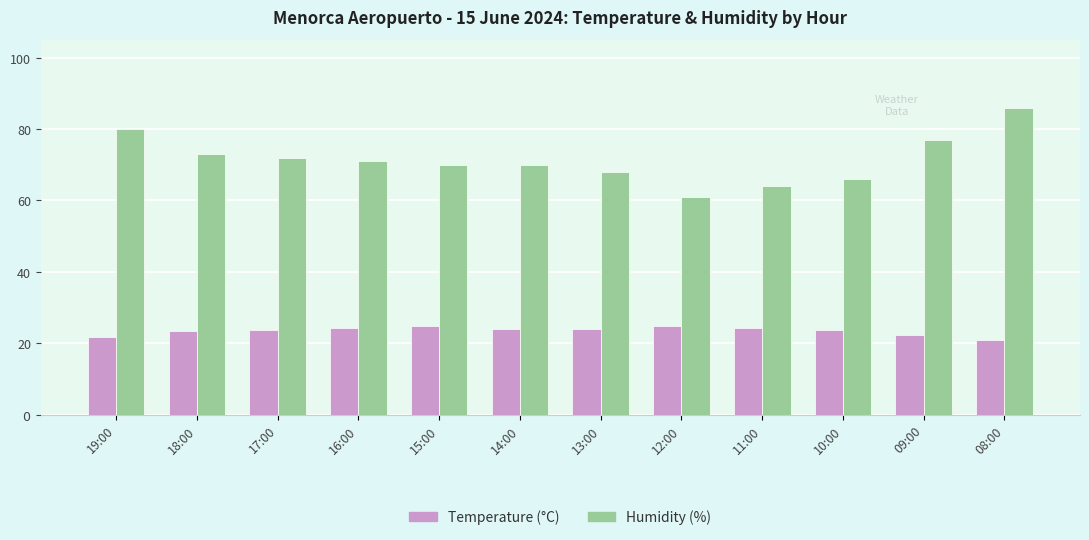

What are all the series names shown in the legend?

Temperature (°C), Humidity (%)